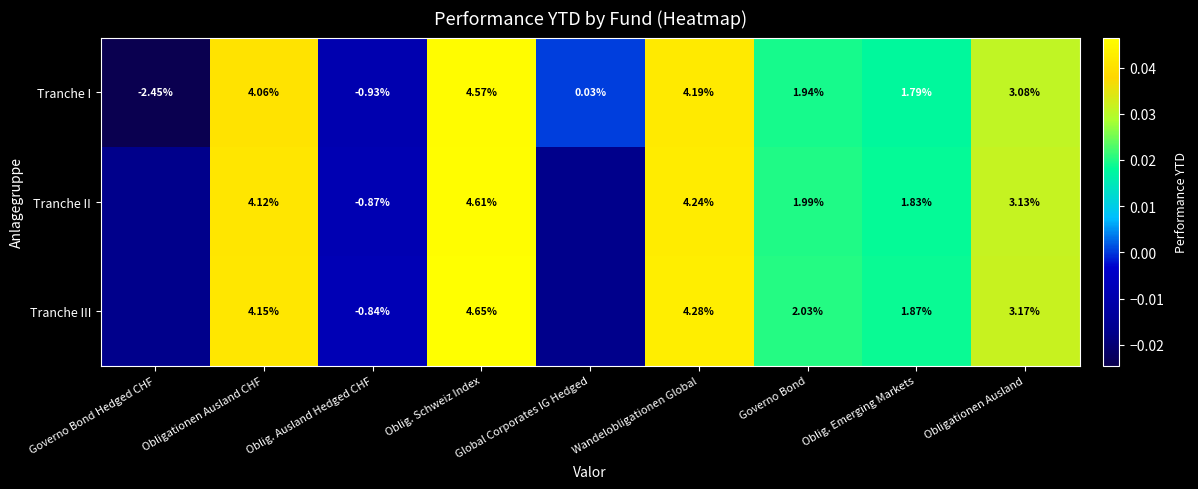

Is the value of Tranche I at Governo Bond Hedged CHF greater than the value of Tranche III at Oblig. Ausland Hedged CHF?

No